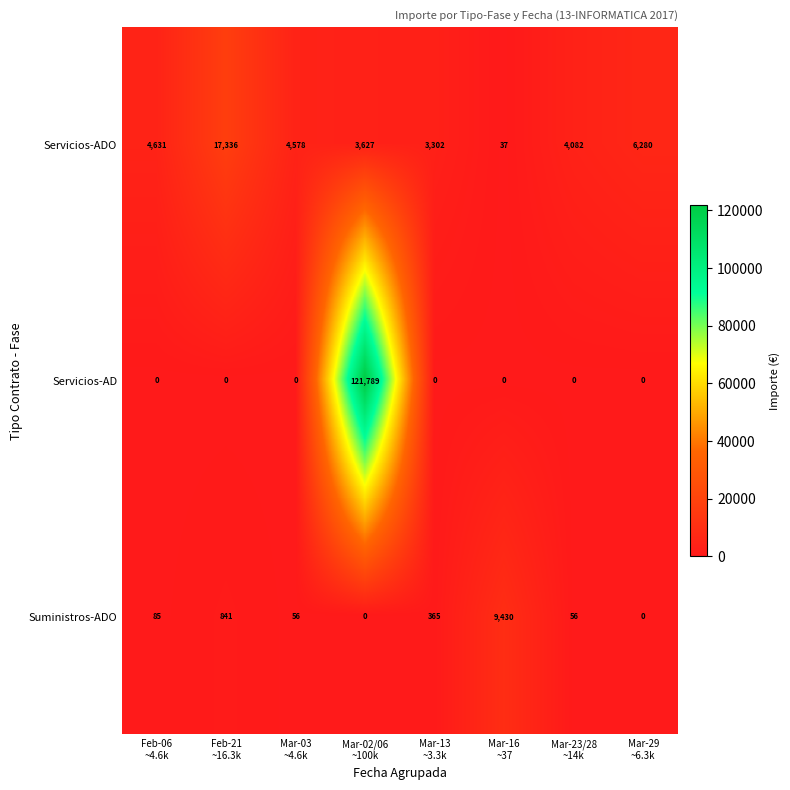

What is the maximum value shown in the chart?

121789